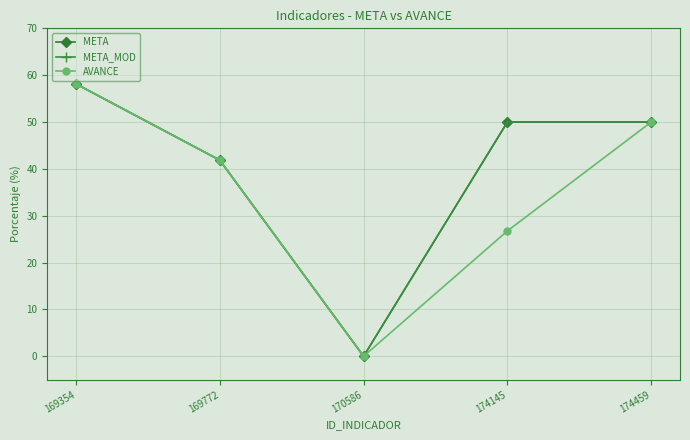

True or false: META and META_MOD intersect in this chart.

False